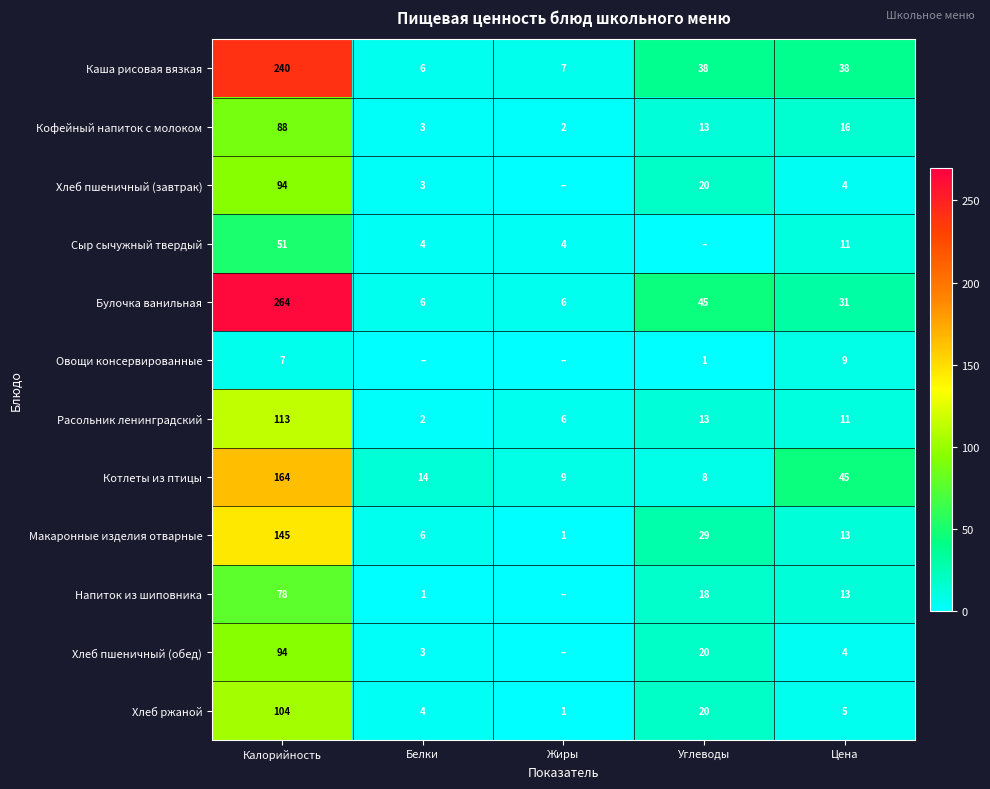

Count the number of categories in the chart.

5